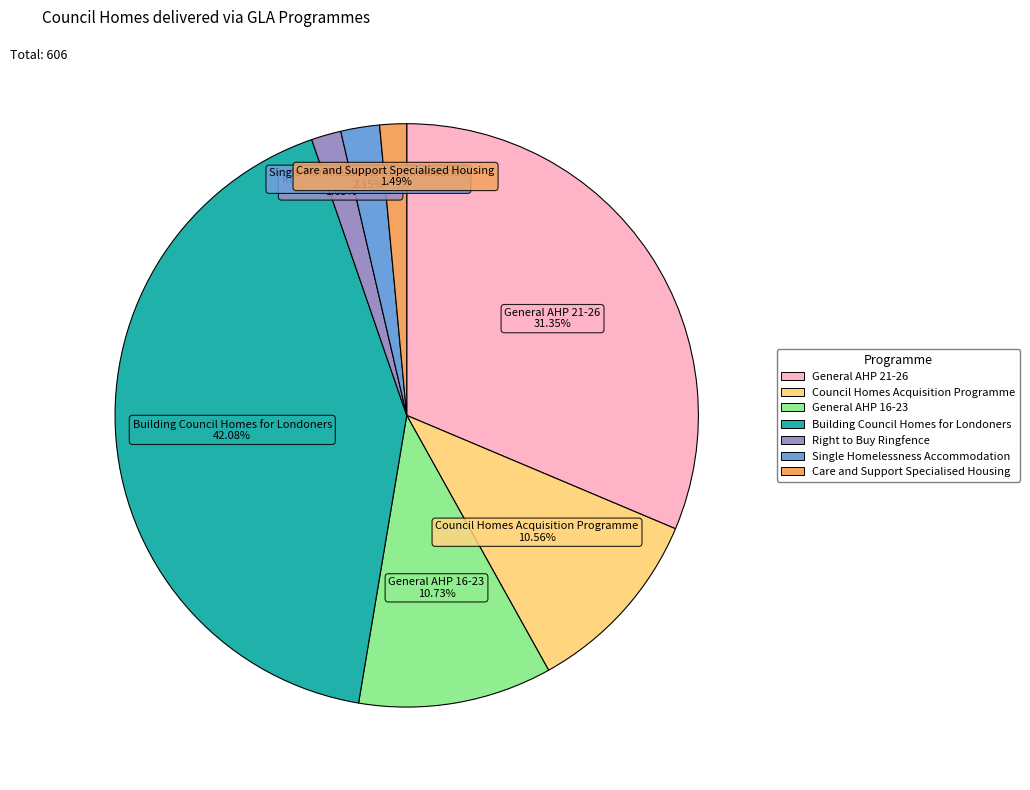

Is there any slice that represents more than half of the pie?

No